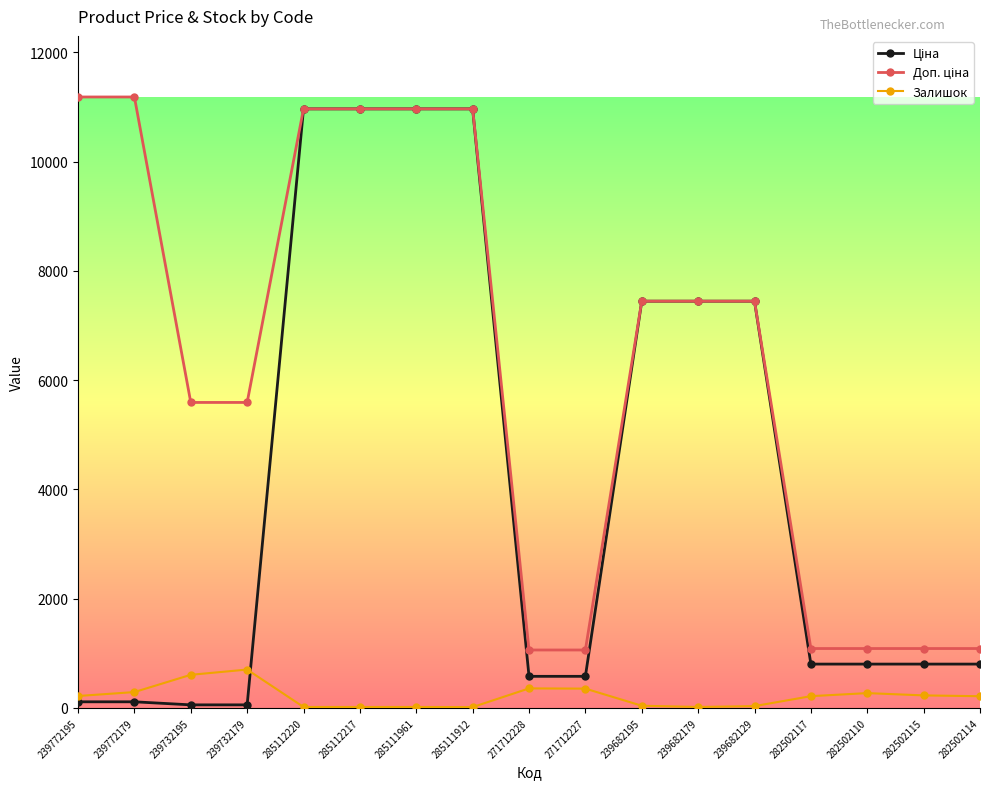

What is the difference between the highest and lowest values at 271712227?

707.0